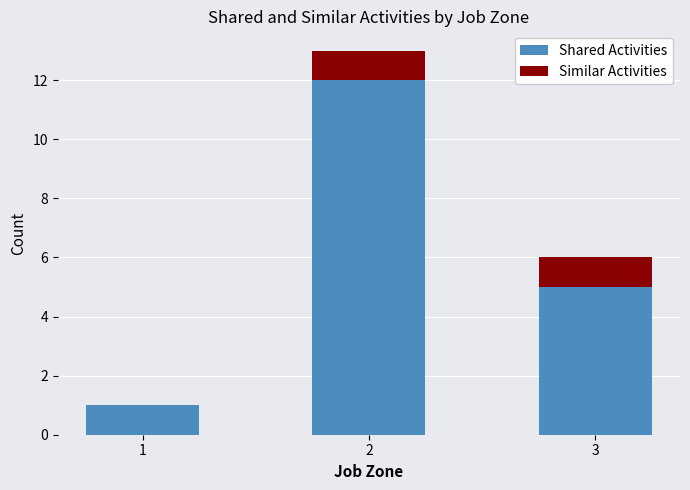

What is the sum of all Shared Activities values?

18